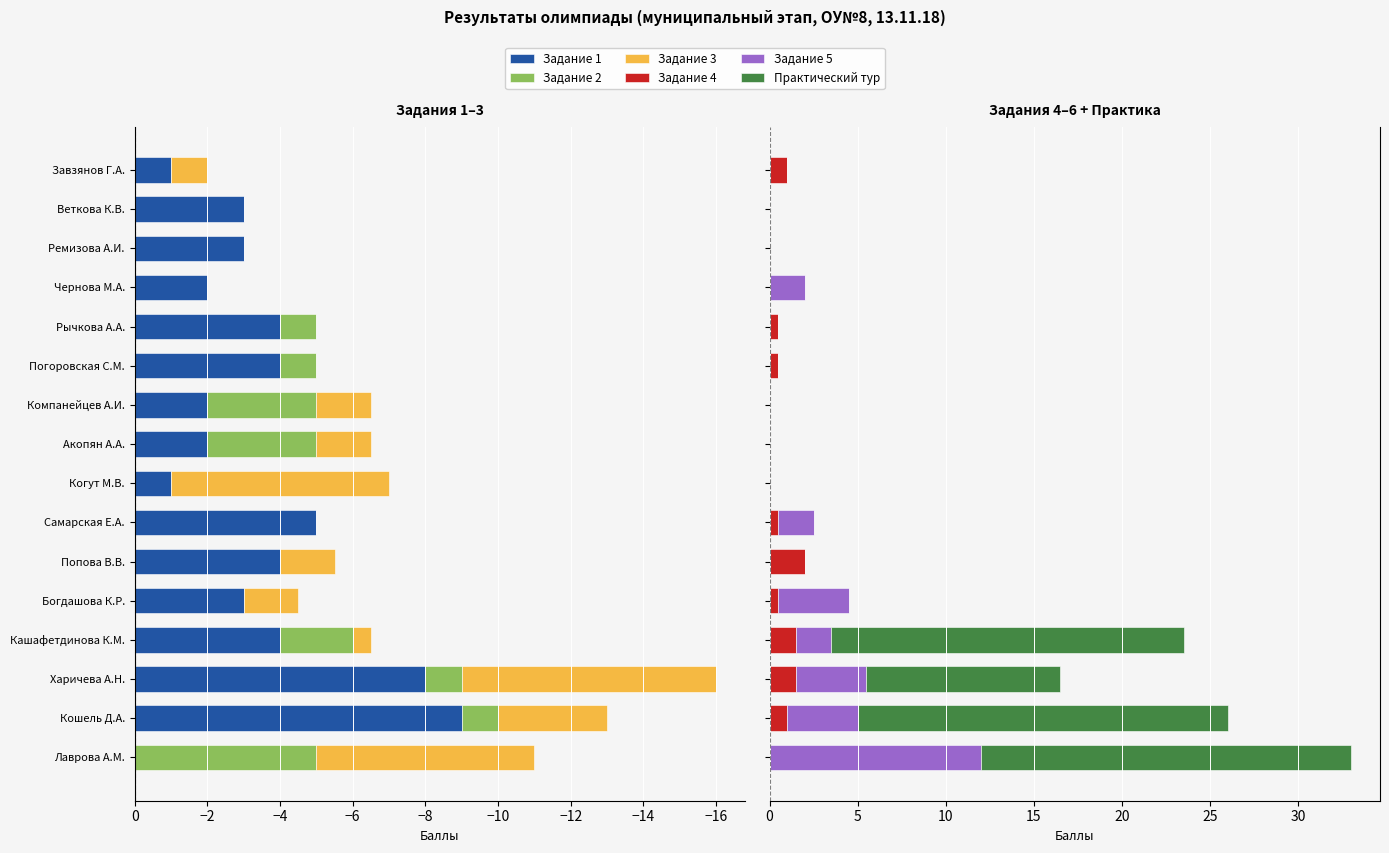

Is the value of Задание 2 at Попова В.В. greater than the value of Задание 4 at Богдашова К.Р.?

No